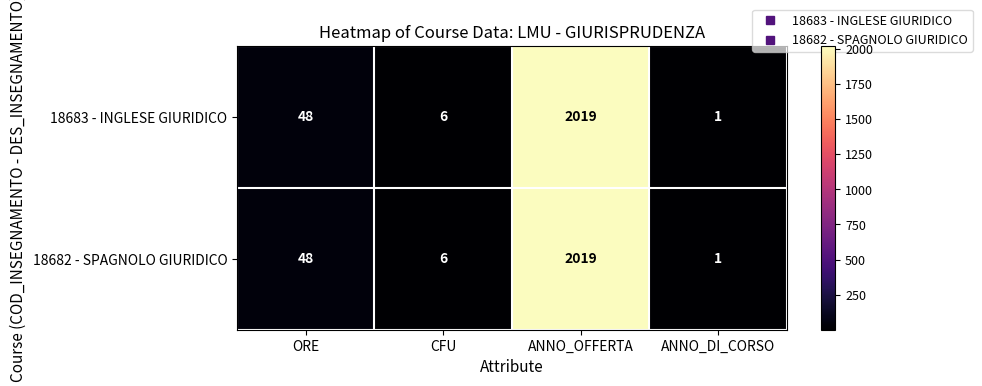

True or false: 18683 - INGLESE GIURIDICO has a value of 816 at ANNO_OFFERTA.

False